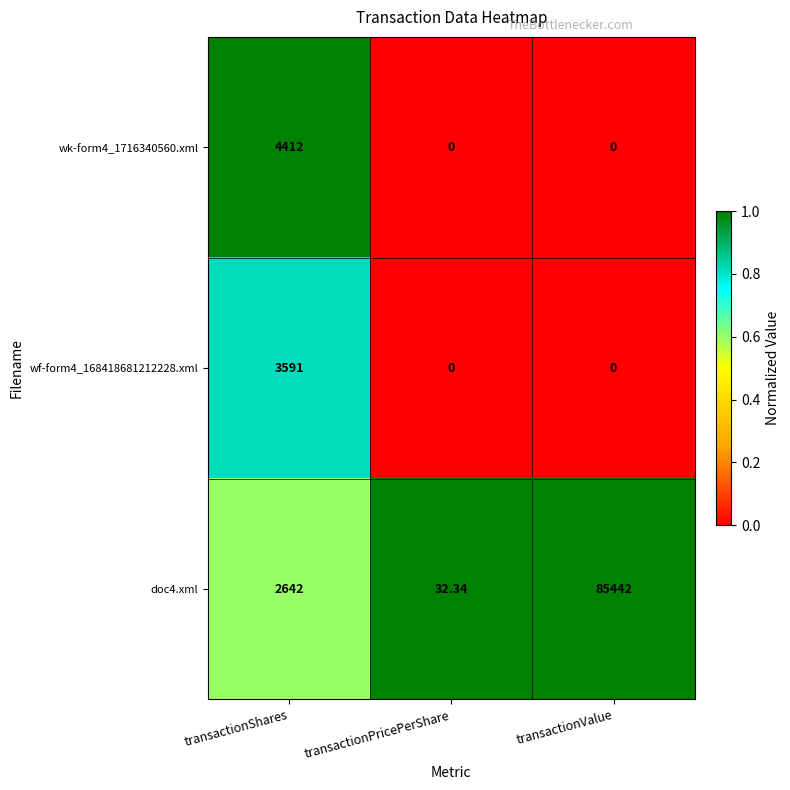

At which category is the sum across all series the highest?

transactionValue